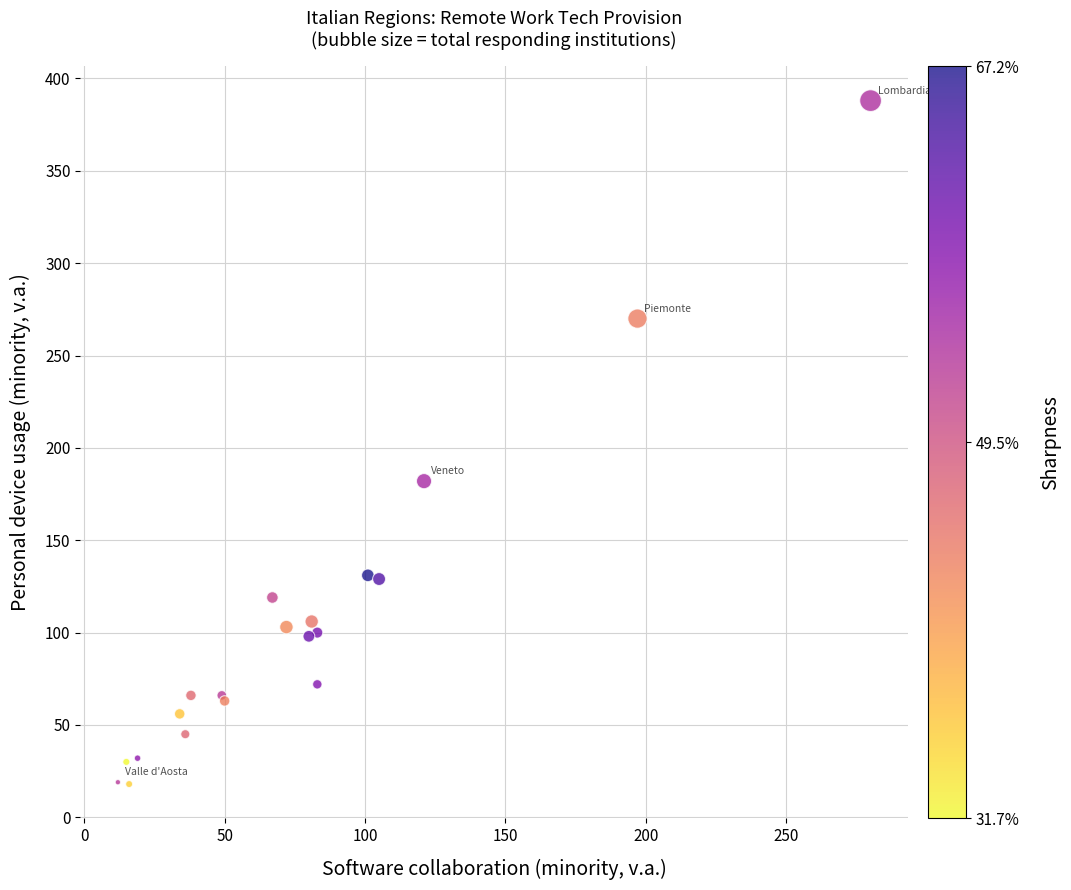

What Y value in the scatter plot is closest to 203?

182